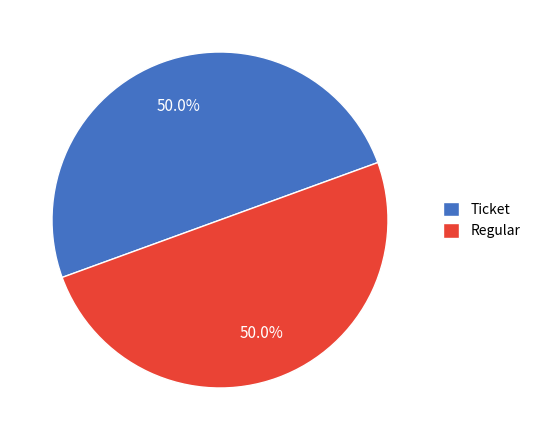

How much of the chart is everything except Regular?

50.0%